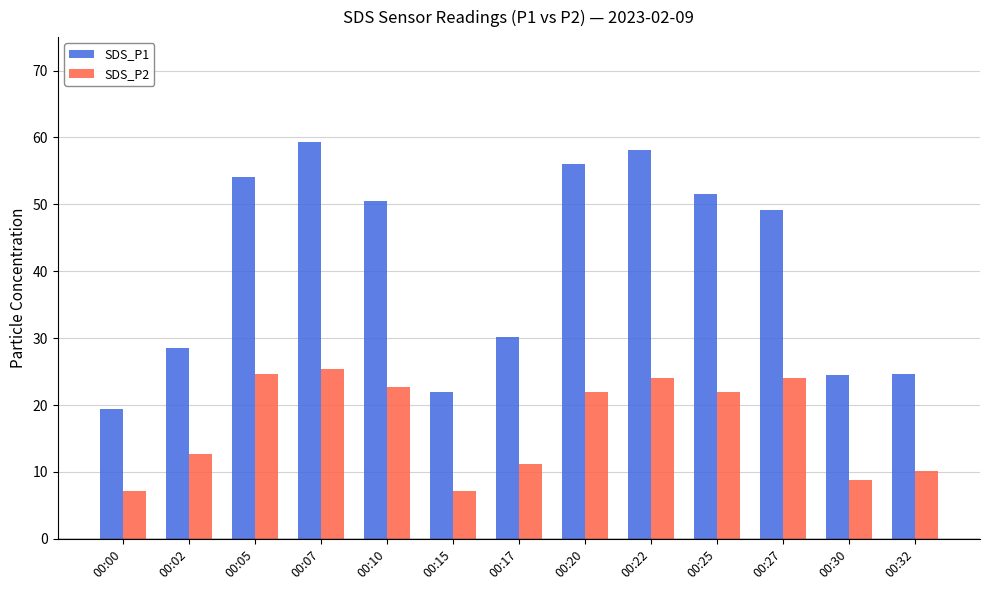

How many groups of bars are there?

13